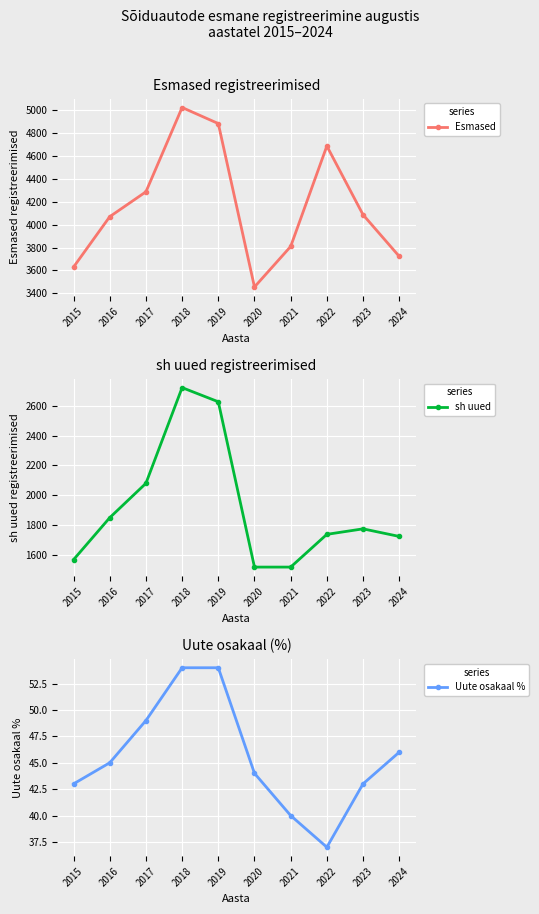

Reading left to right, what are all the values shown in this chart?

Esmased: 3630	4069	4286	5021	4881	3456	3809	4685	4086	3723
sh uued: 1566	1848	2079	2722	2627	1516	1516	1736	1773	1722
Uute osakaal %: 43	45	49	54	54	44	40	37	43	46